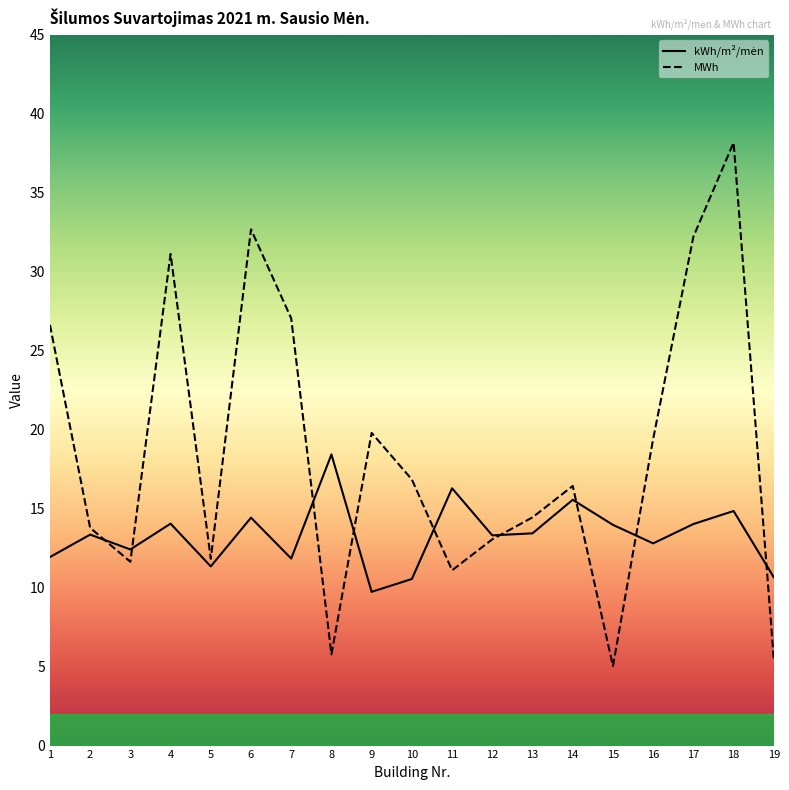

What is the average value of the kWh/m²/mėn series?

13.3